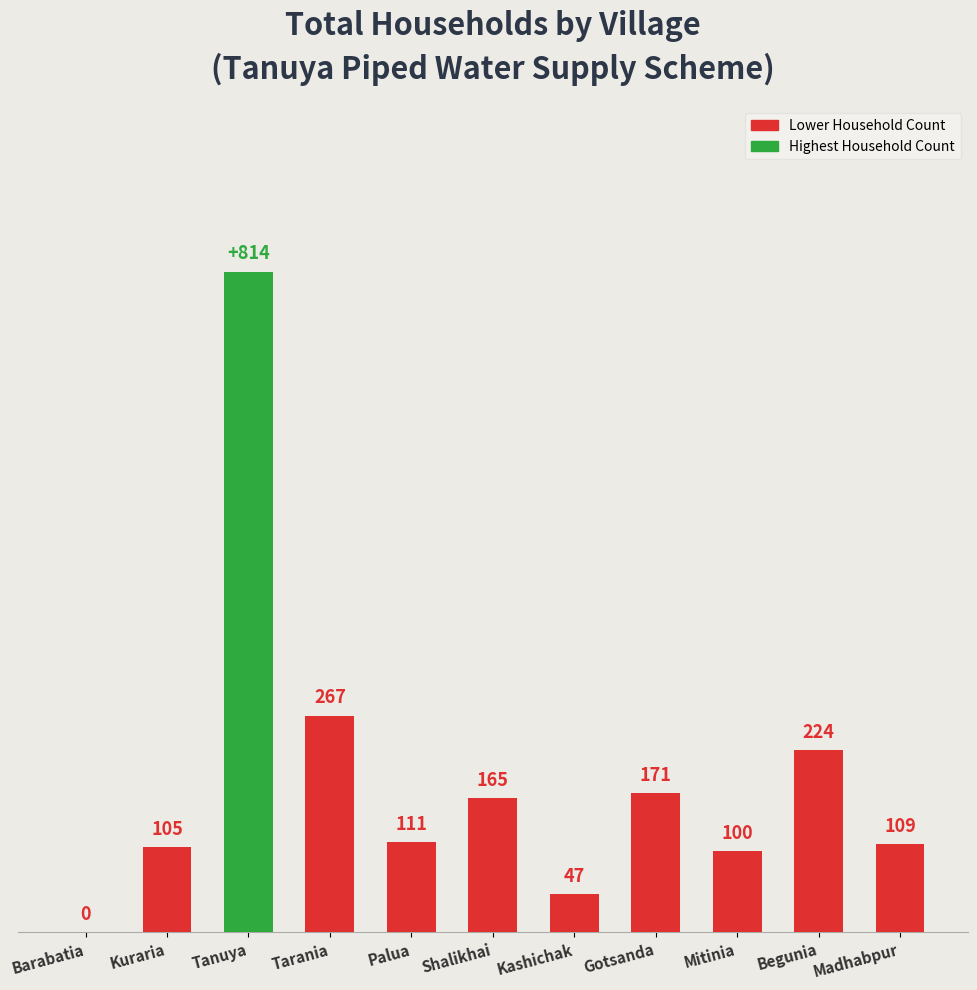

What is the sum of the values at Mitinia and Tarania?

367